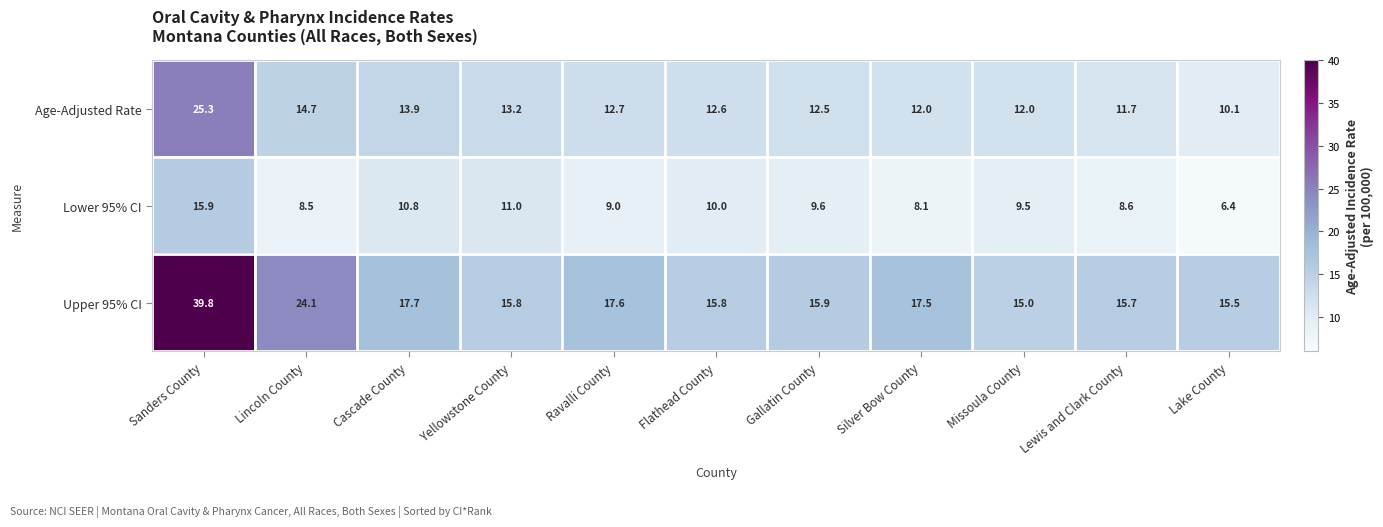

True or false: Age-Adjusted Rate has a value of 12.0 at Missoula County.

True